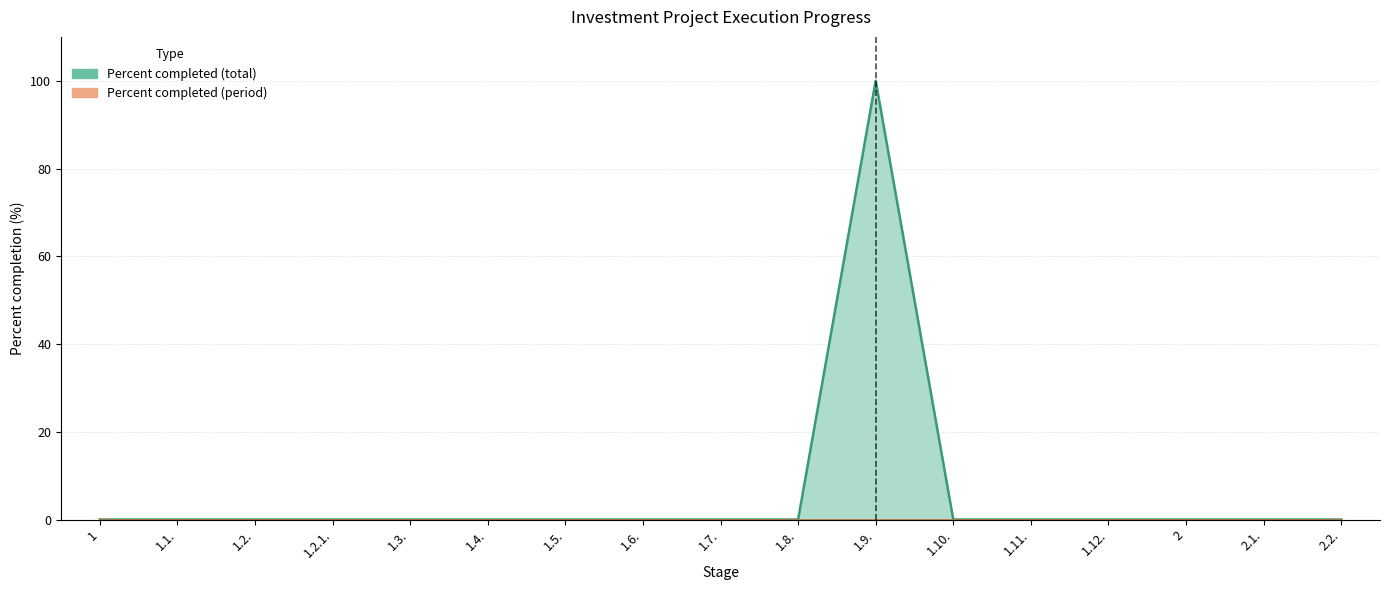

What is the label of the 10th point from the left?

1.8.